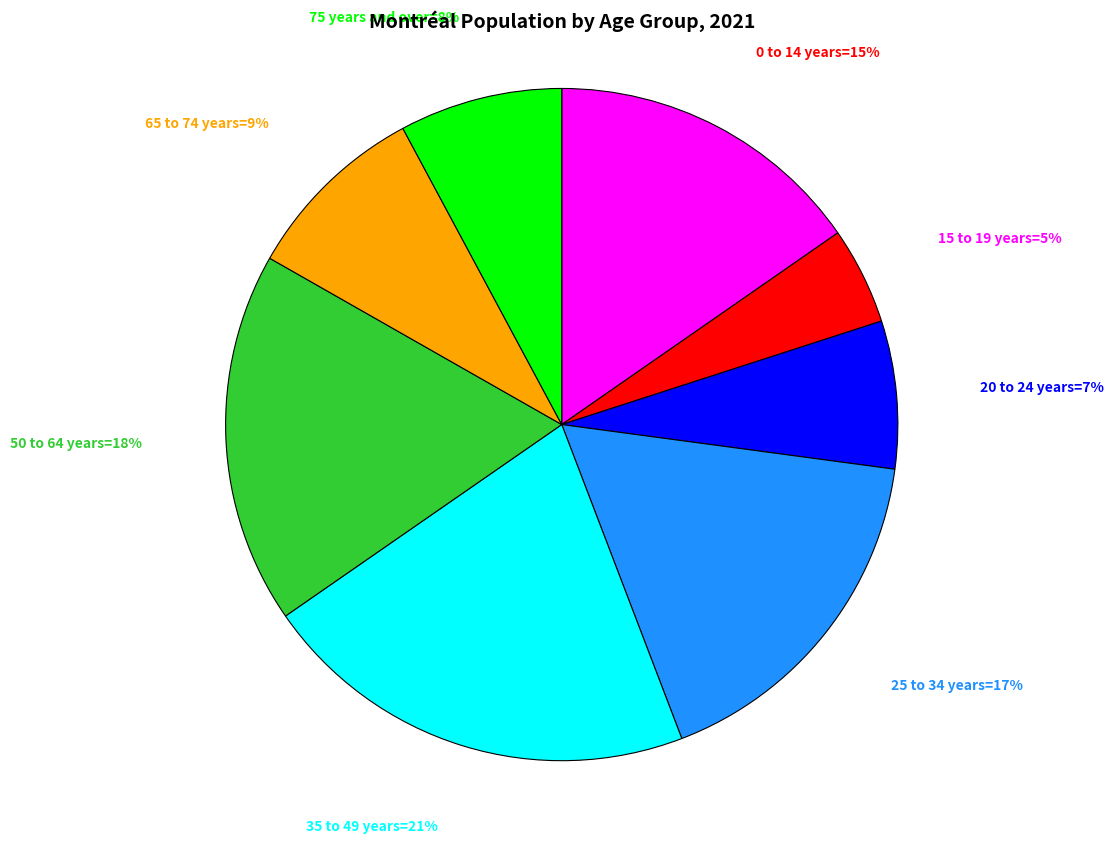

To the nearest percent, what is the average slice percentage?

12%